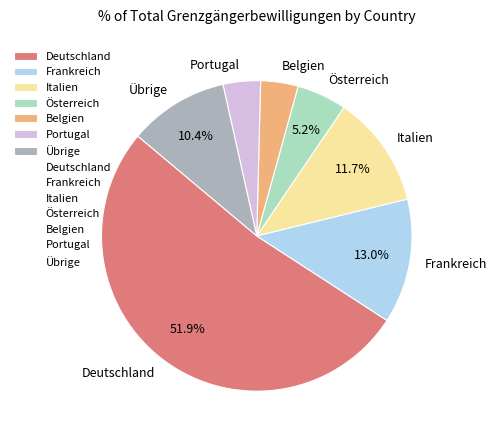

How many slices are in this pie chart?

7